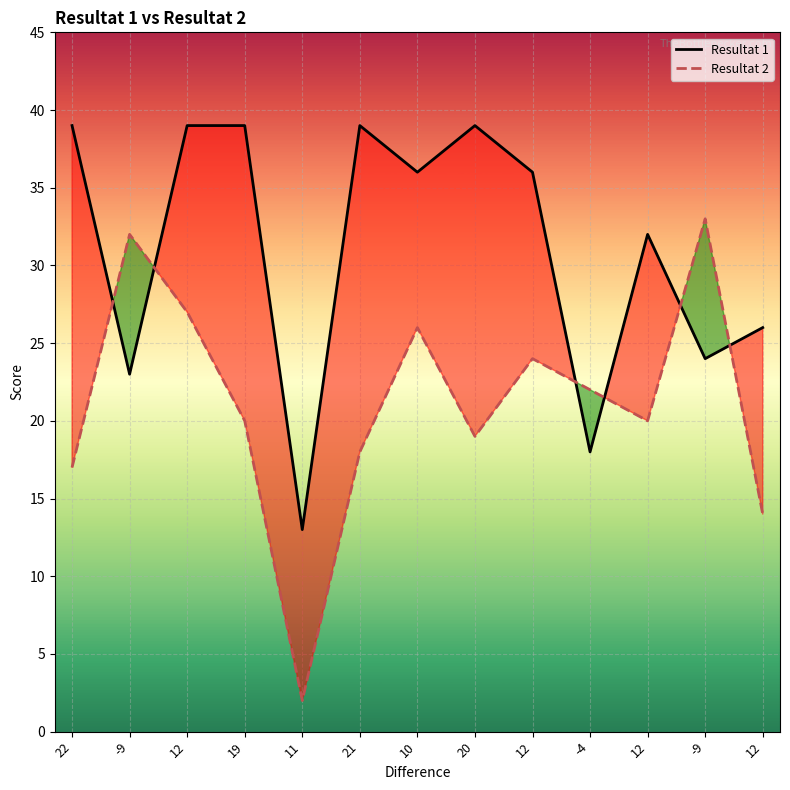

What is the label of the 12th point from the left?

-9